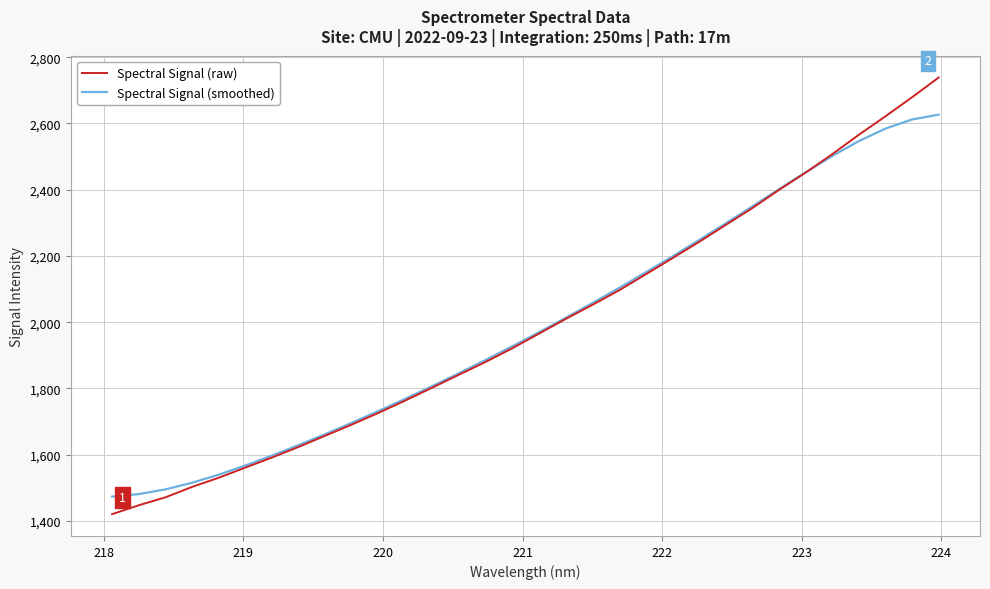

What is the lowest value of the Spectral Signal (smoothed) series?

1473.5